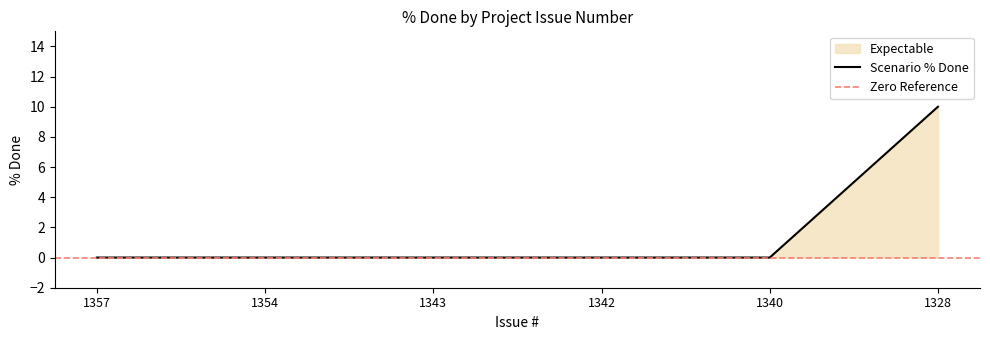

Count the number of categories in the chart.

6